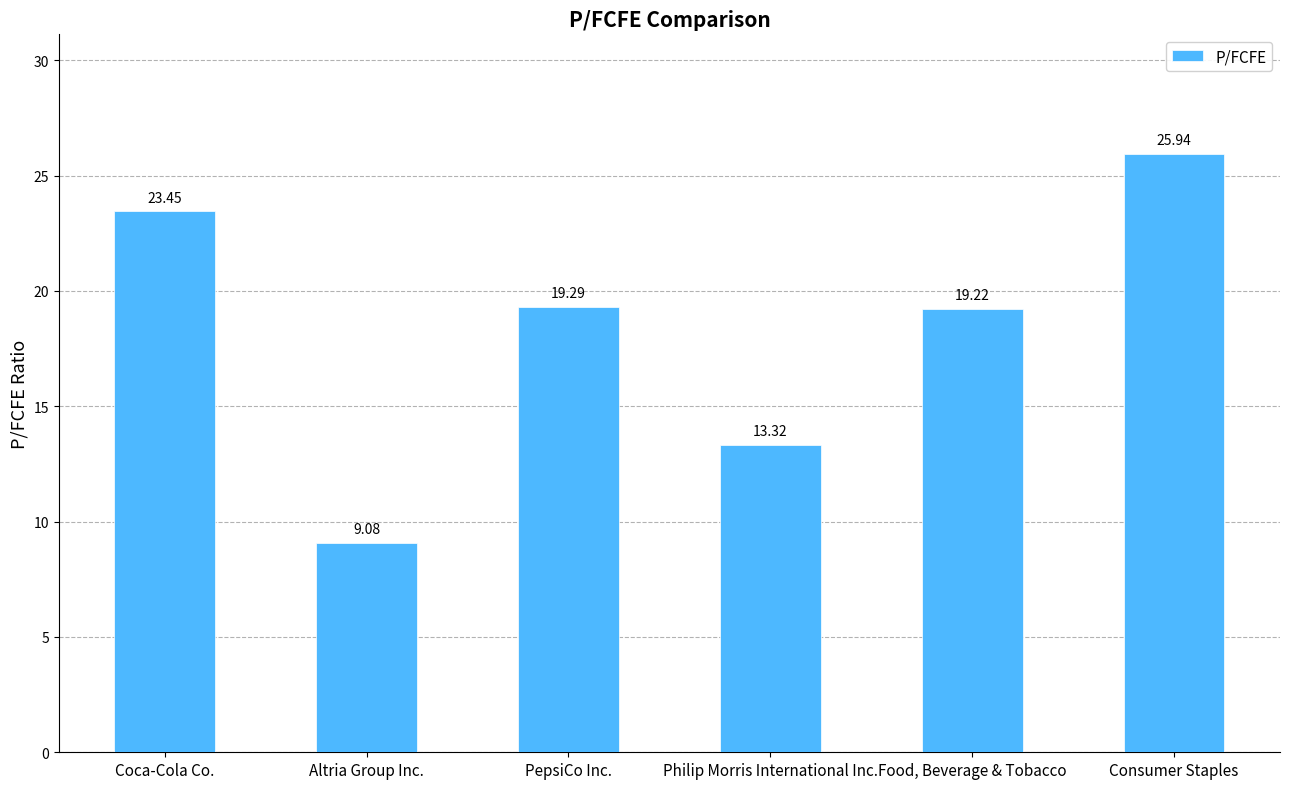

At which category does the chart reach its peak across all series?

Consumer Staples